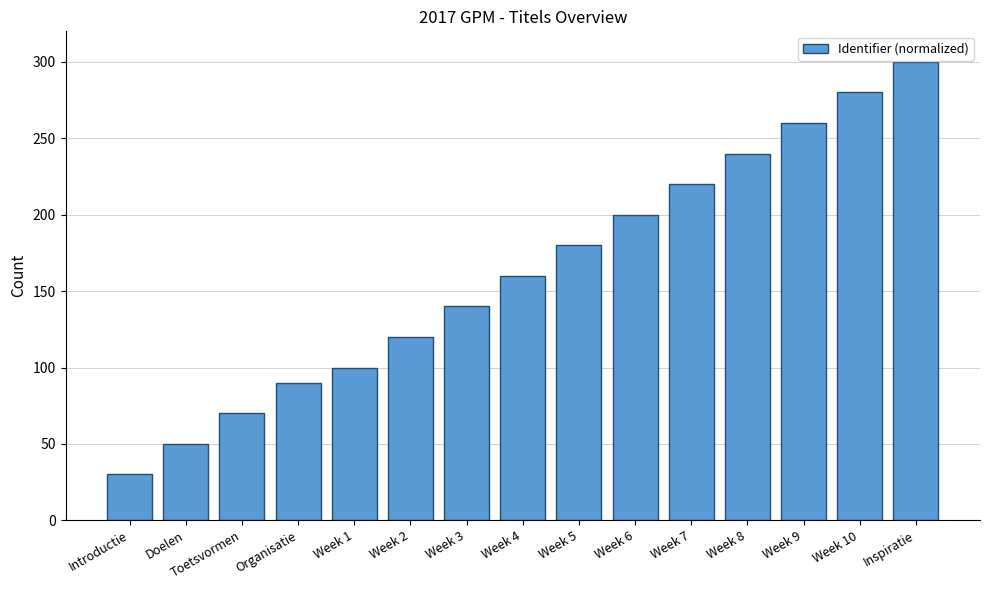

Rank the categories by value from lowest to highest.

Introductie, Doelen, Toetsvormen, Organisatie, Week 1, Week 2, Week 3, Week 4, Week 5, Week 6, Week 7, Week 8, Week 9, Week 10, Inspiratie